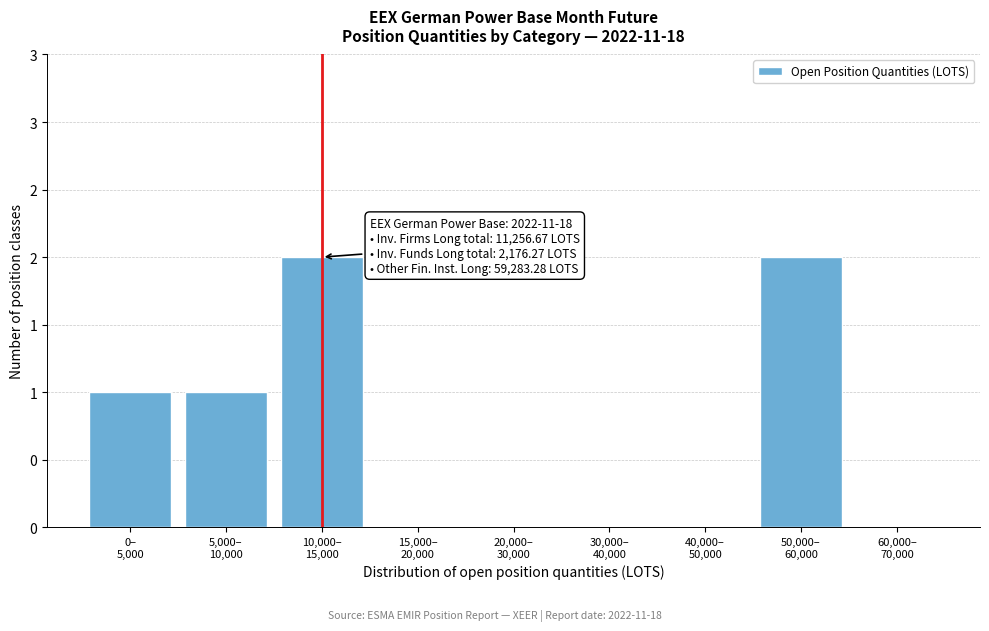

Are the bars horizontal?

No